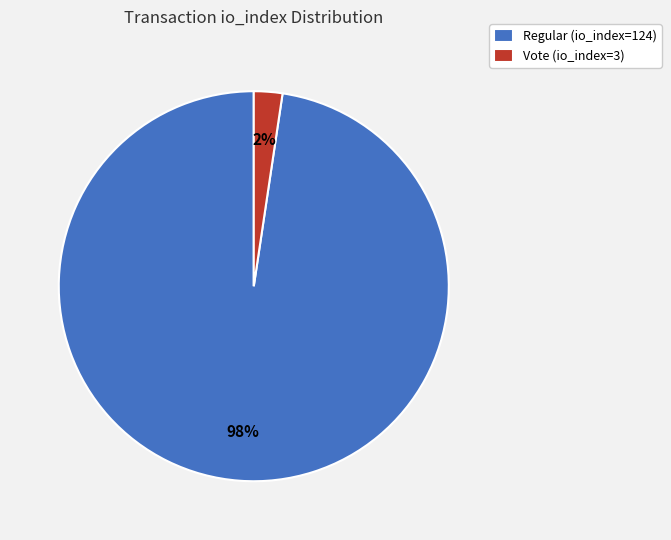

True or false: Regular (io_index=124) accounts for 87% of the total.

False